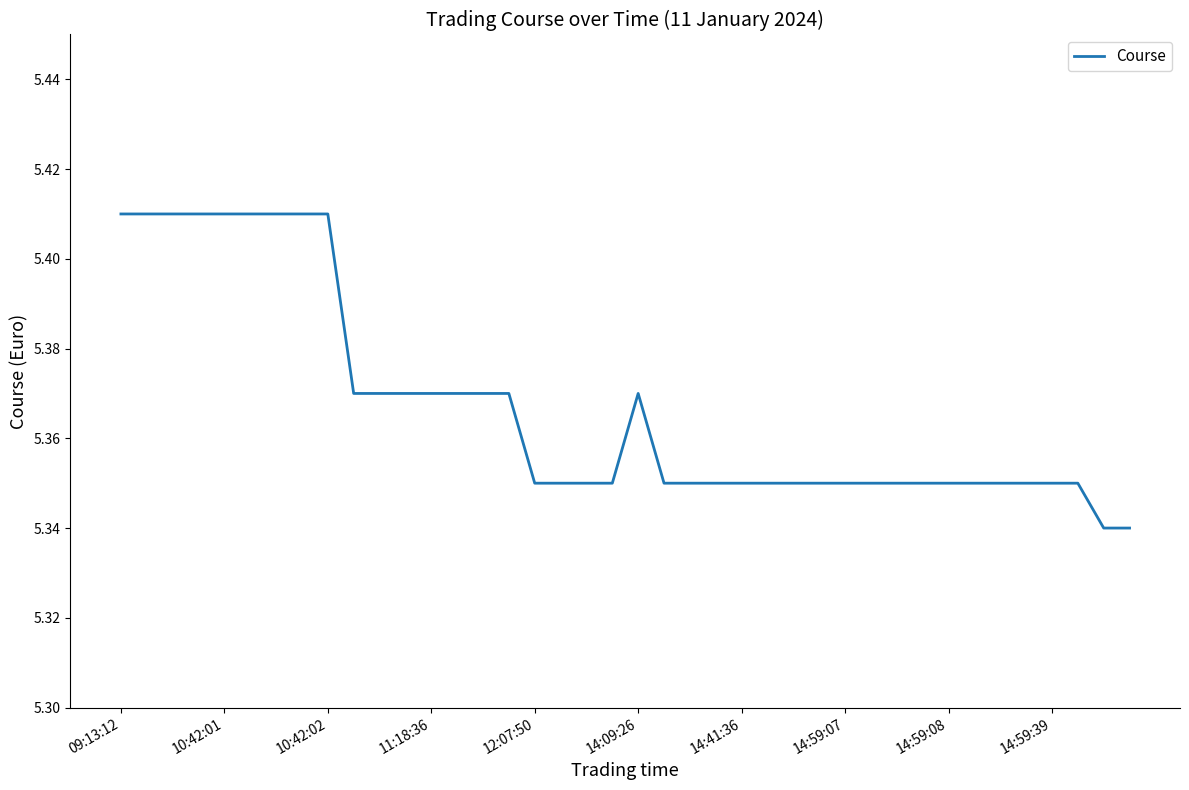

Does the chart display data point markers on the line(s)?

No